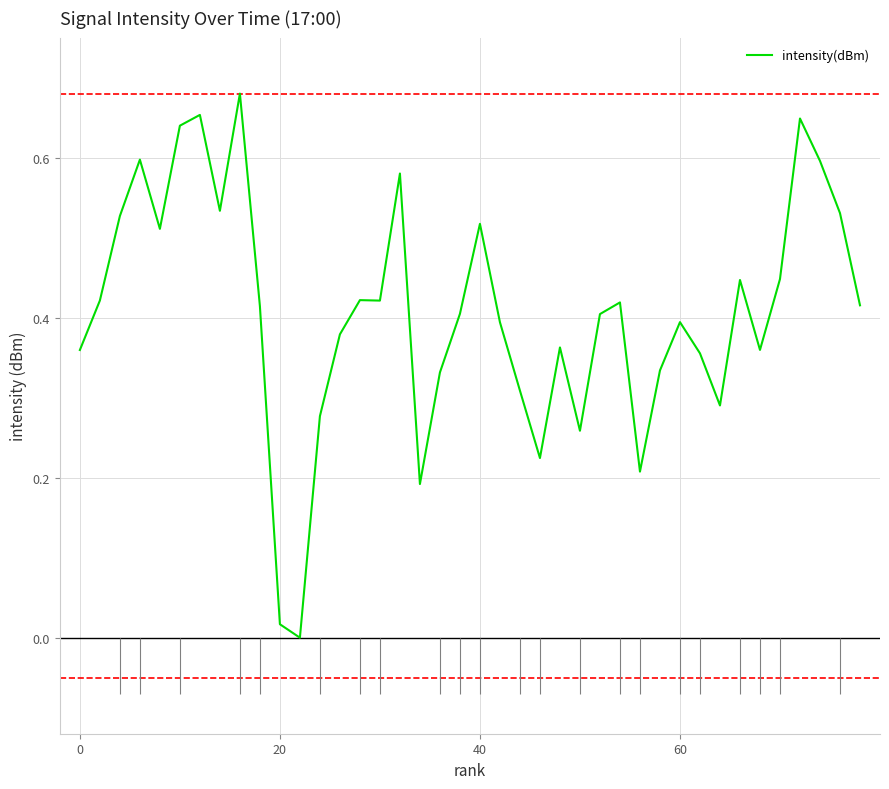

Does the chart display data point markers on the line(s)?

No